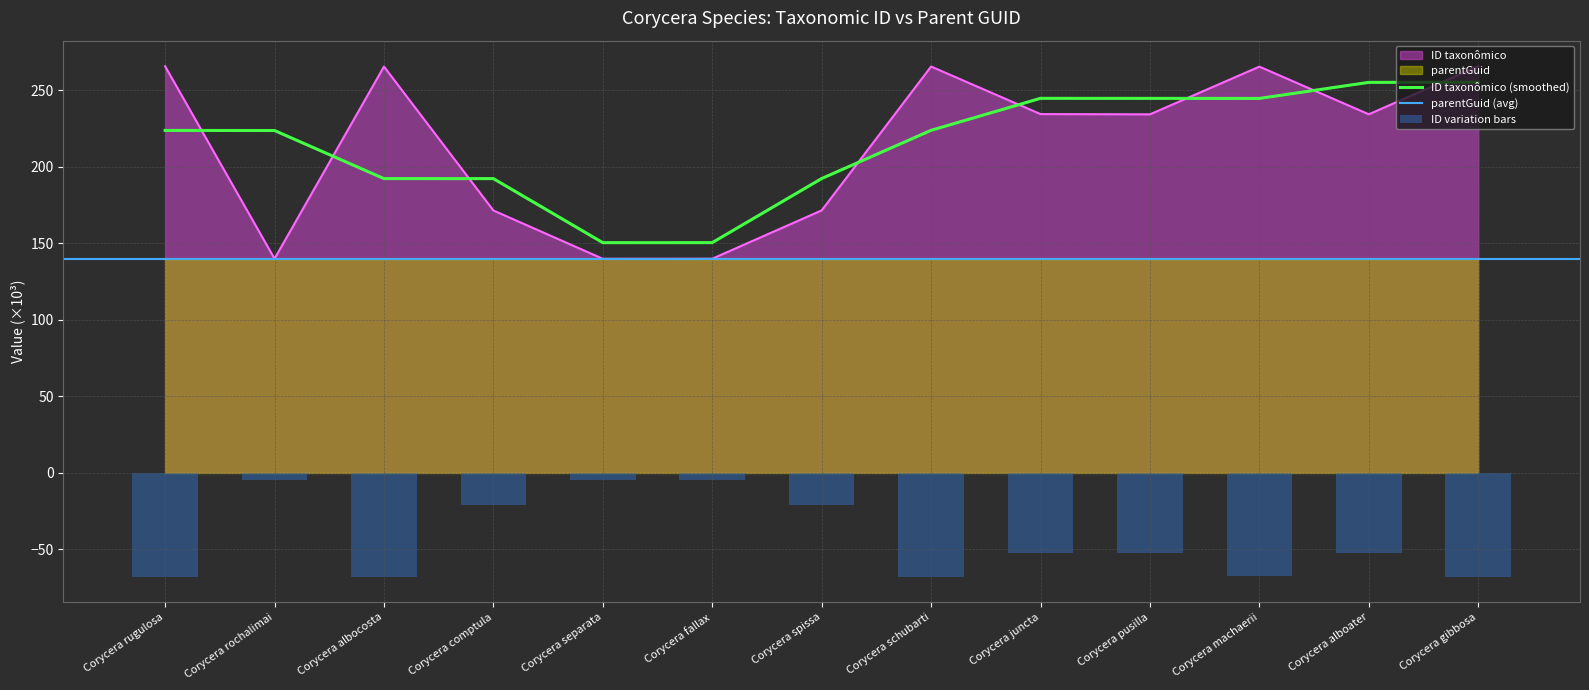

Reading left to right, transcribe all the data shown in this chart.

265.7	139.9	265.5	171.4	139.8	139.9	171.5	265.5	234.4	234.2	265.4	234.3	265.7